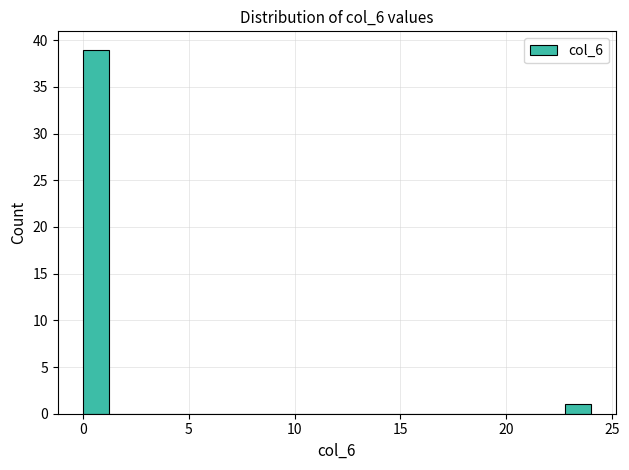

Around what value on the x-axis is the tallest bar? Give the approximate position of its centre, as read against the axis.

0.5